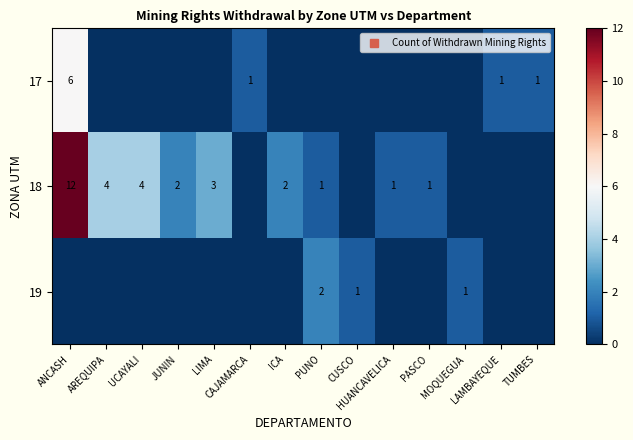

Which category has the highest value across all series?

ANCASH